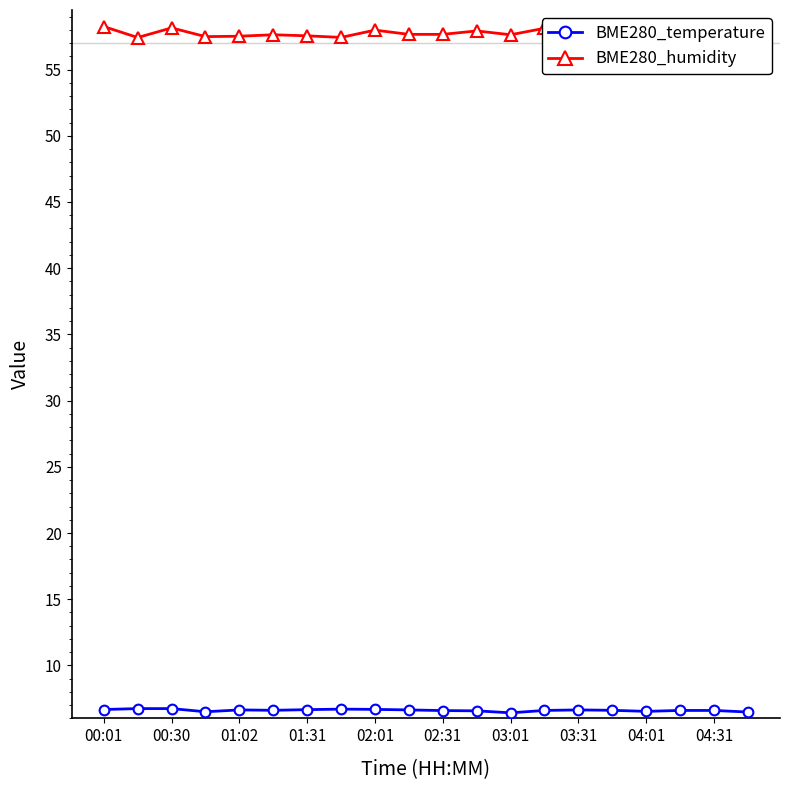

What is the maximum value for BME280_temperature?

6.7